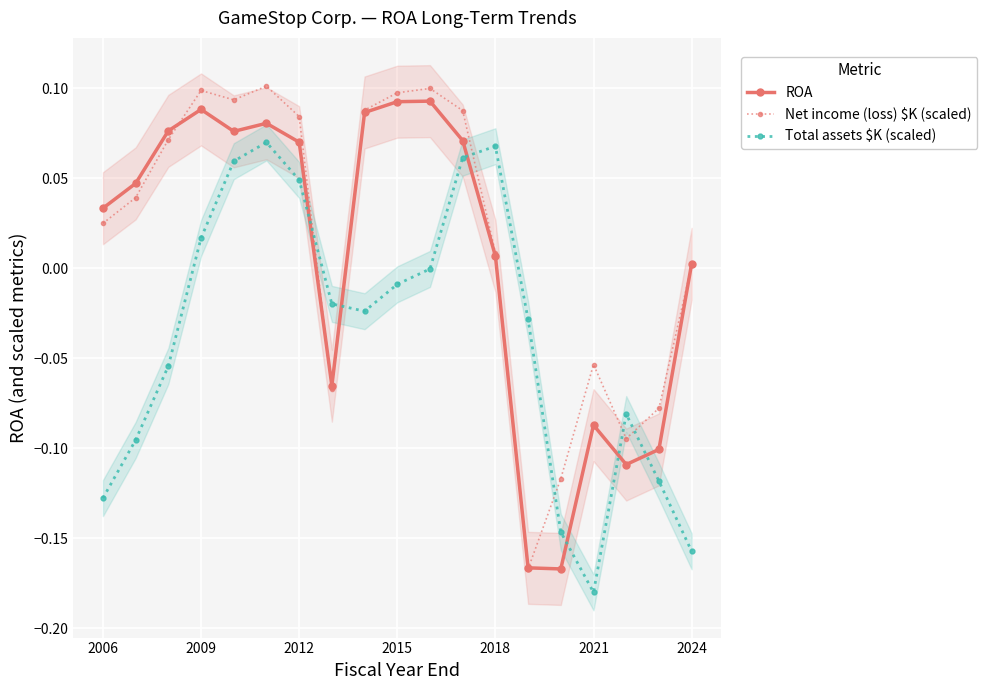

What is the smallest value displayed?

-0.2